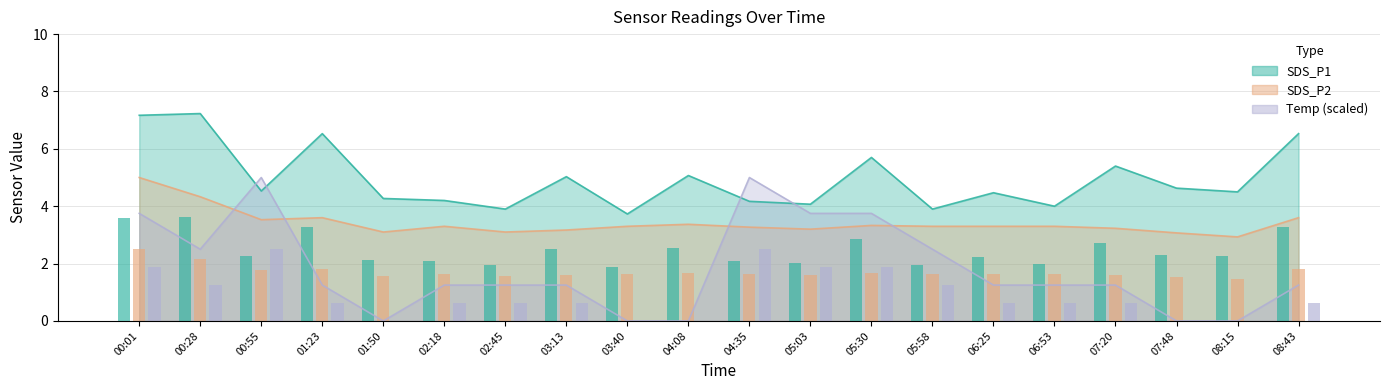

At how many categories does at least one series exceed 0?

20